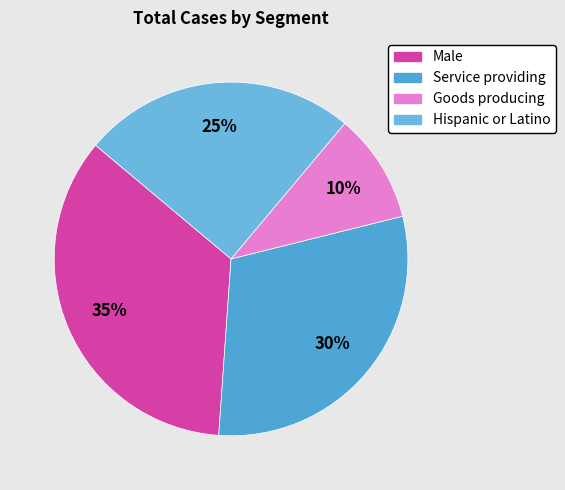

How many slices are in this pie chart?

4